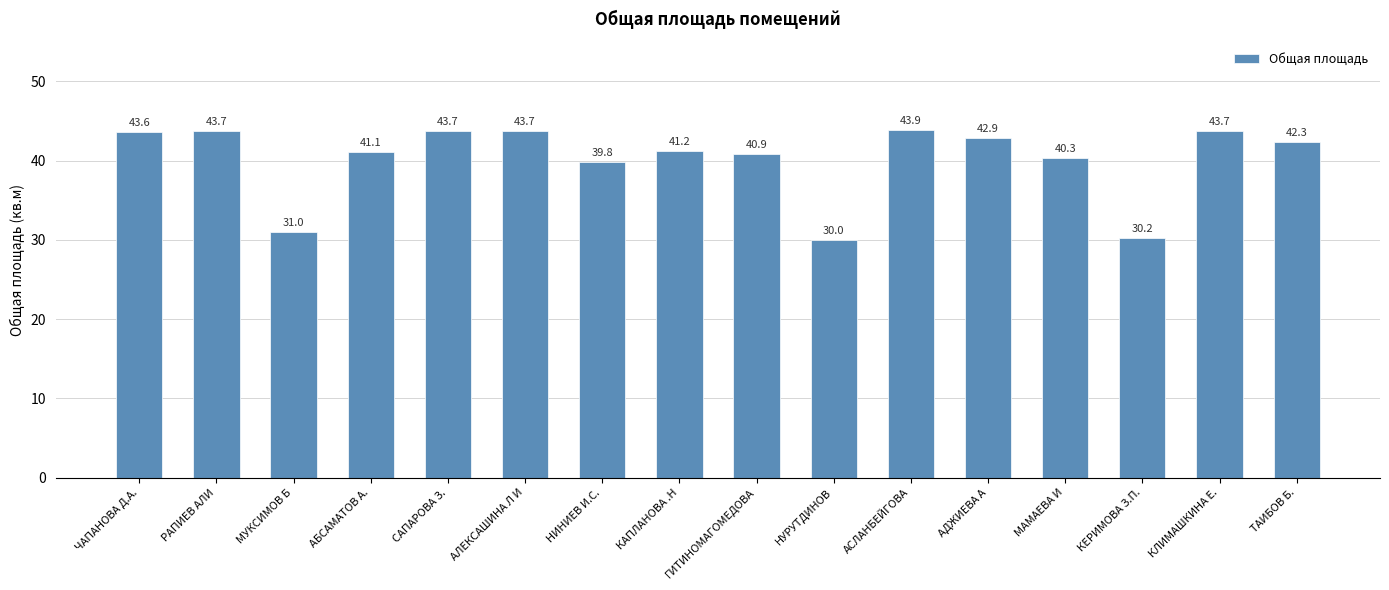

What is the sum of the values at МУКСИМОВ Б and КЕРИМОВА З.П.?

61.2